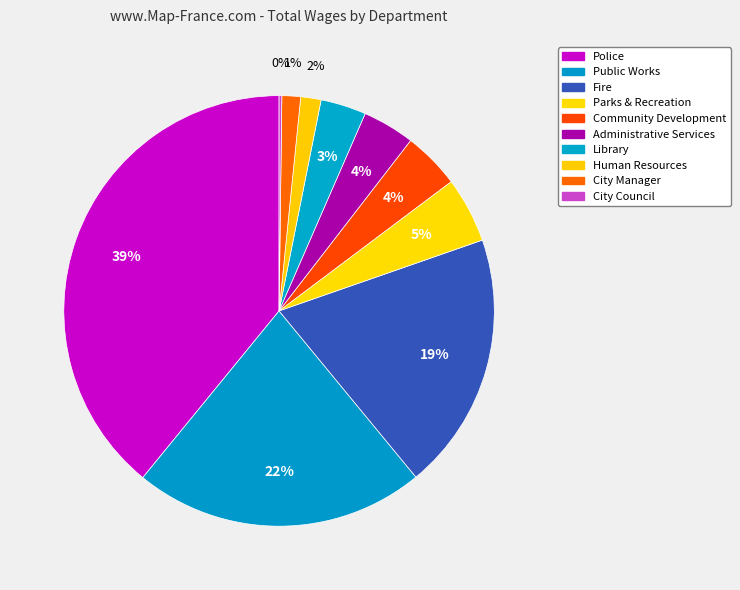

What is the smallest slice in the pie chart?

City Council